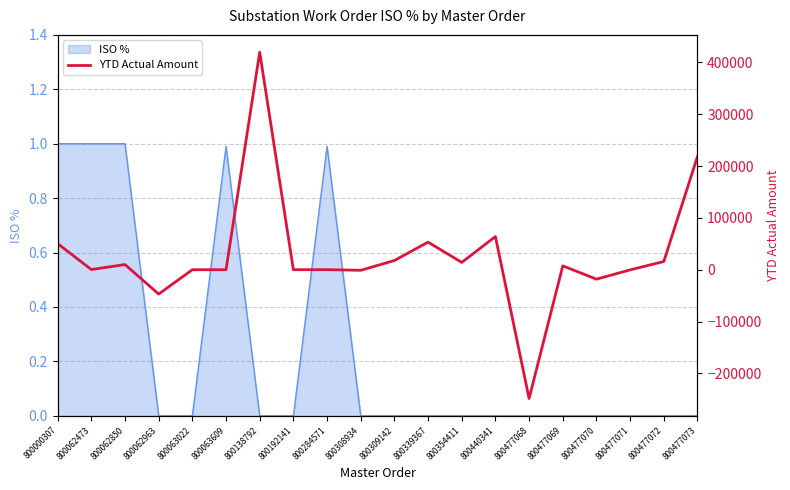

True or false: the data shows 15833.8 at 800477072.

True